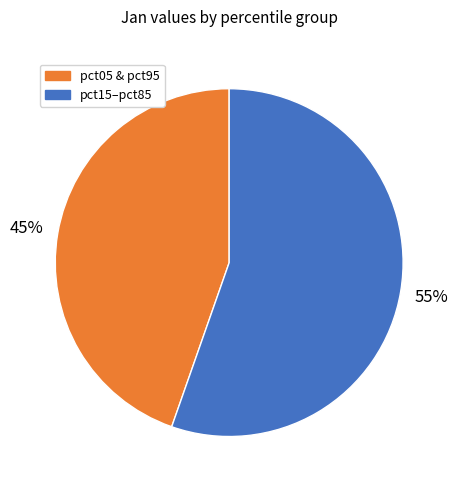

Is there any slice that represents more than half of the pie?

Yes